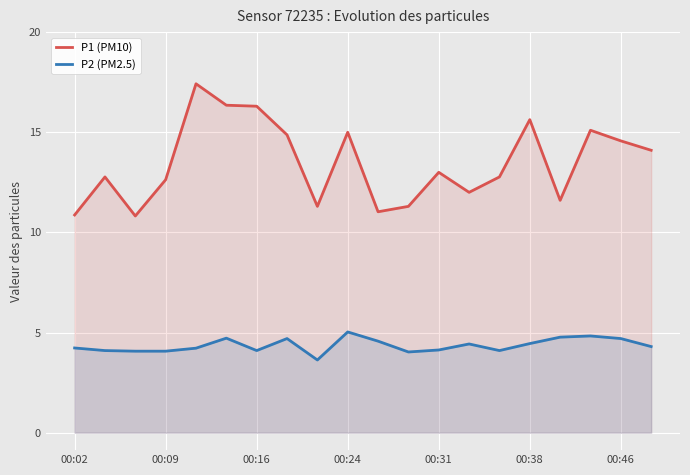

How many values in the P1 (PM10) series are below 13?

10